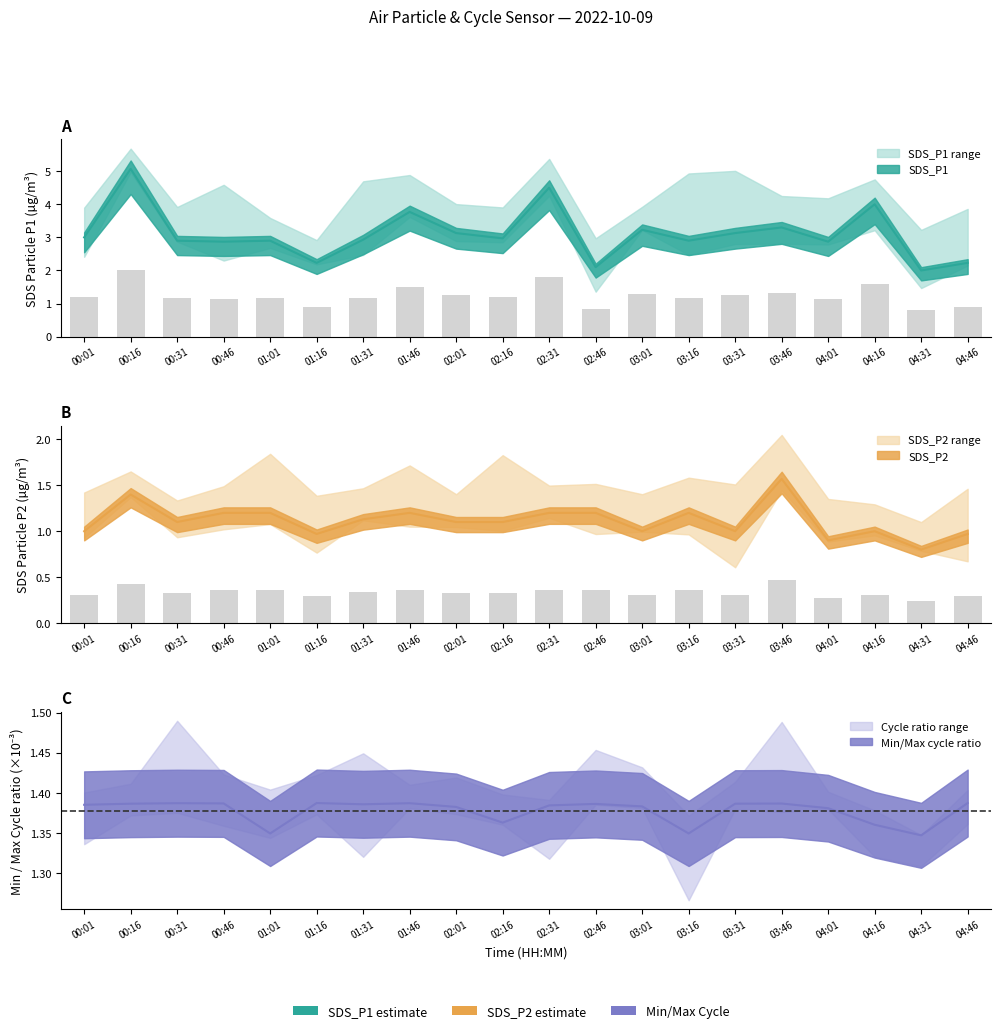

What is the minimum value for SDS_P2?

0.8